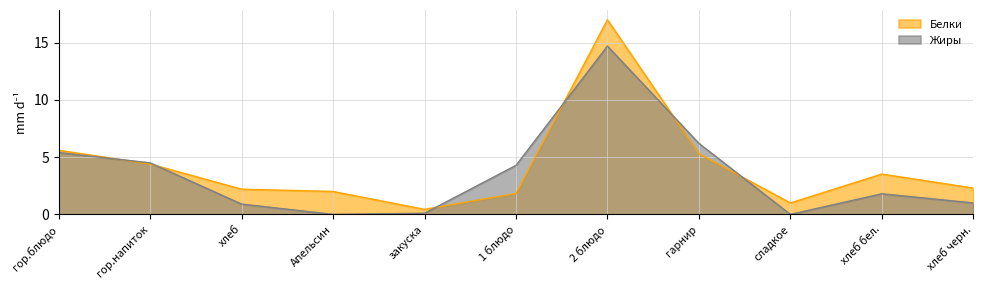

How many interior local peaks does the Белки series have?

2